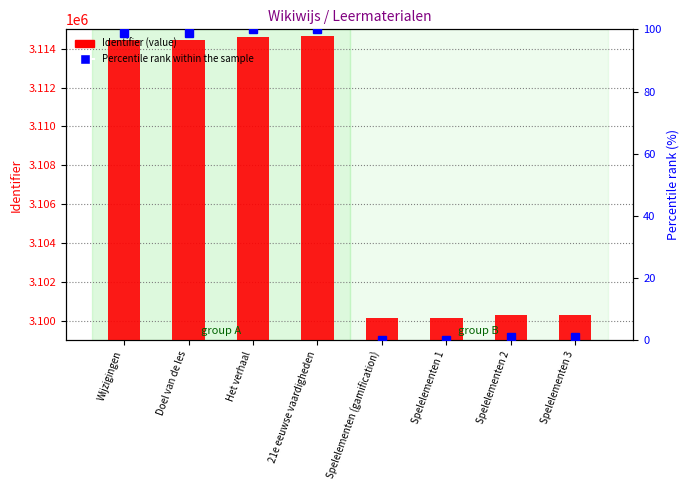

The Identifier (value) series shows 3100280.0 at Spelelementen 2. True or false?

True